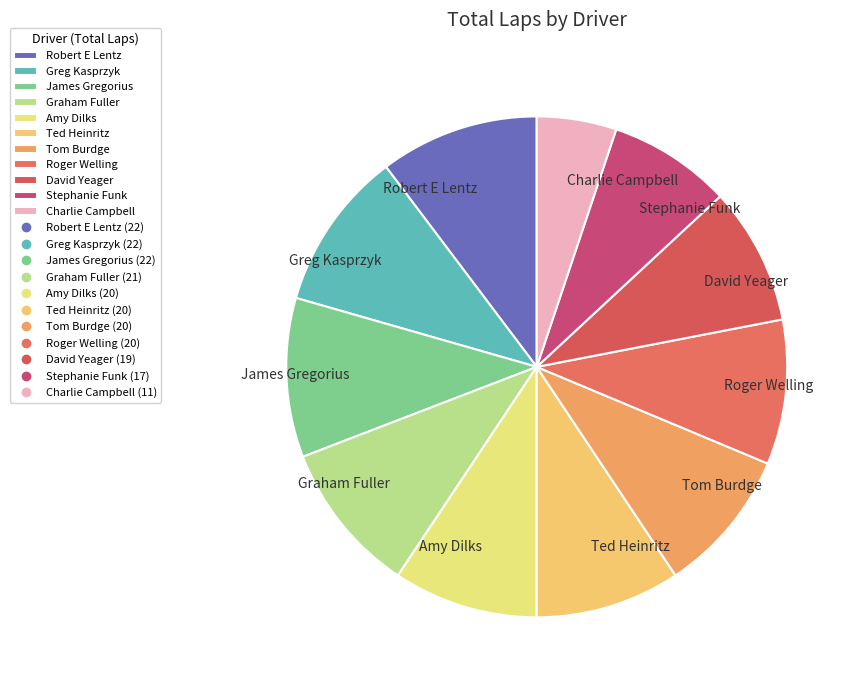

Is it true that Tom Burdge is 19% of the pie?

False